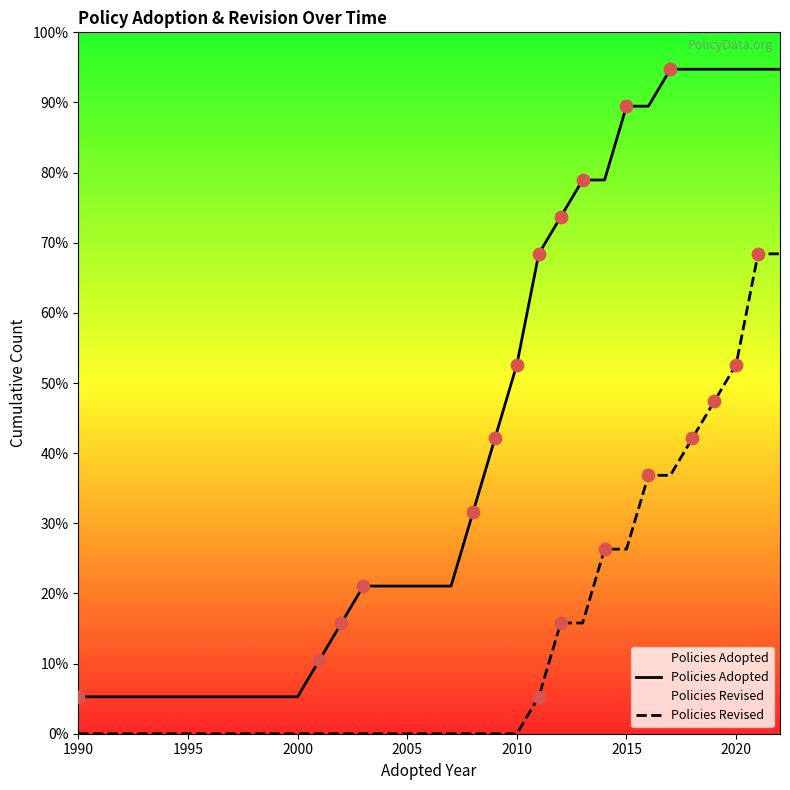

Is the value of Policies Revised at 23 greater than the value of Policies Adopted at 2000?

Yes